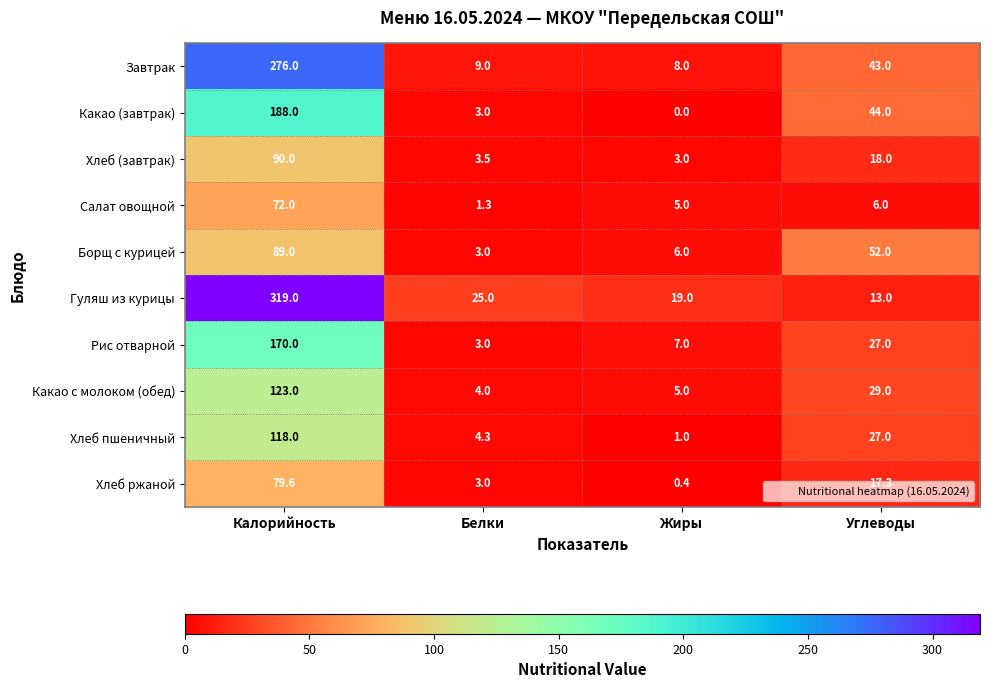

What is the maximum value shown in the chart?

319.0